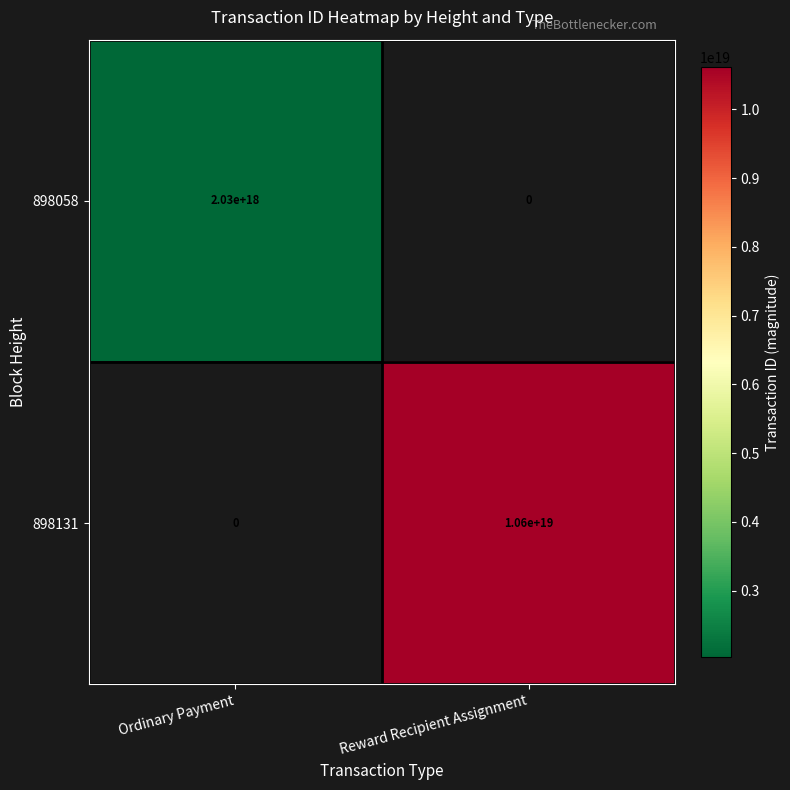

Which category has the highest value across all series?

Reward Recipient Assignment